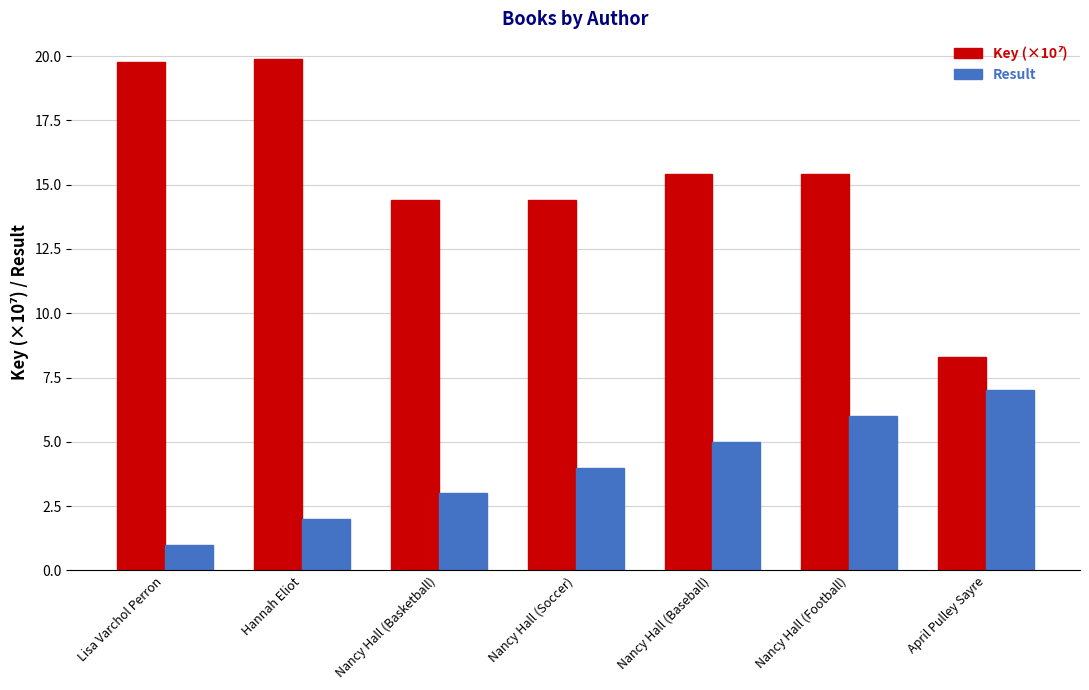

The Result series shows 10.1 at April Pulley Sayre. True or false?

False